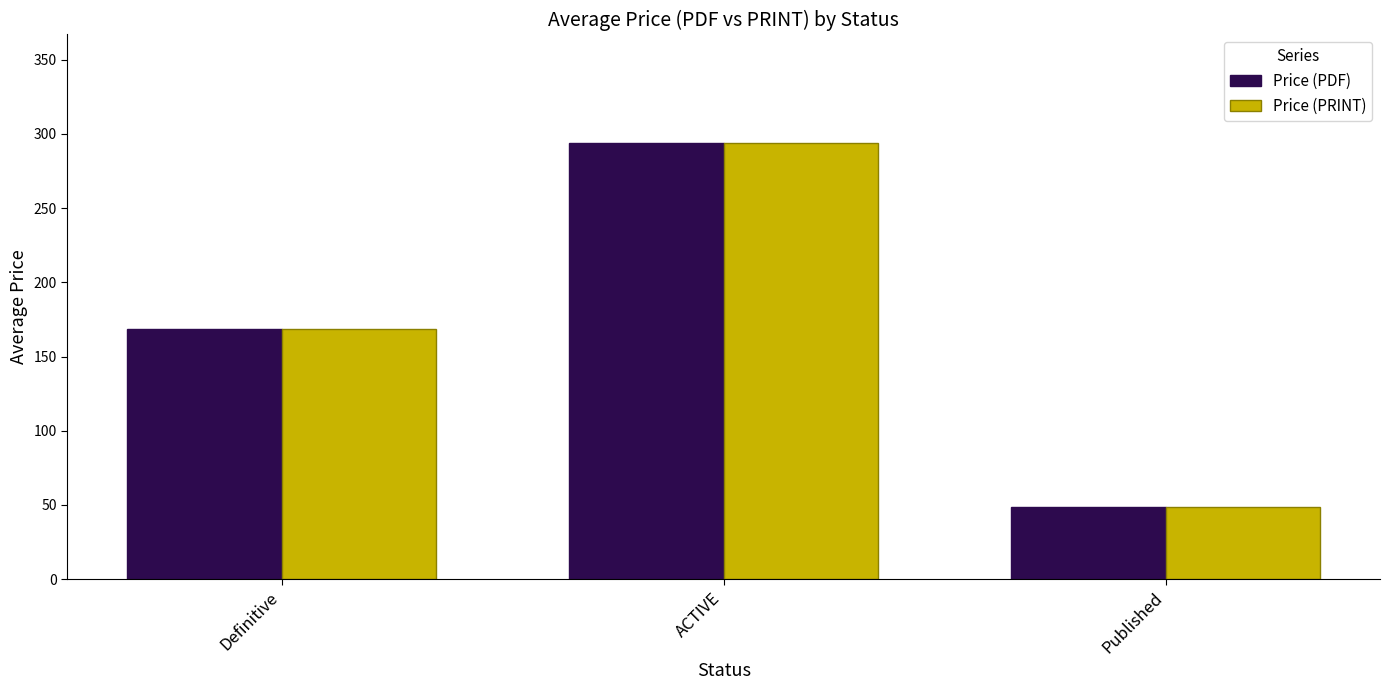

How many data points in Price (PDF) are above 168?

2